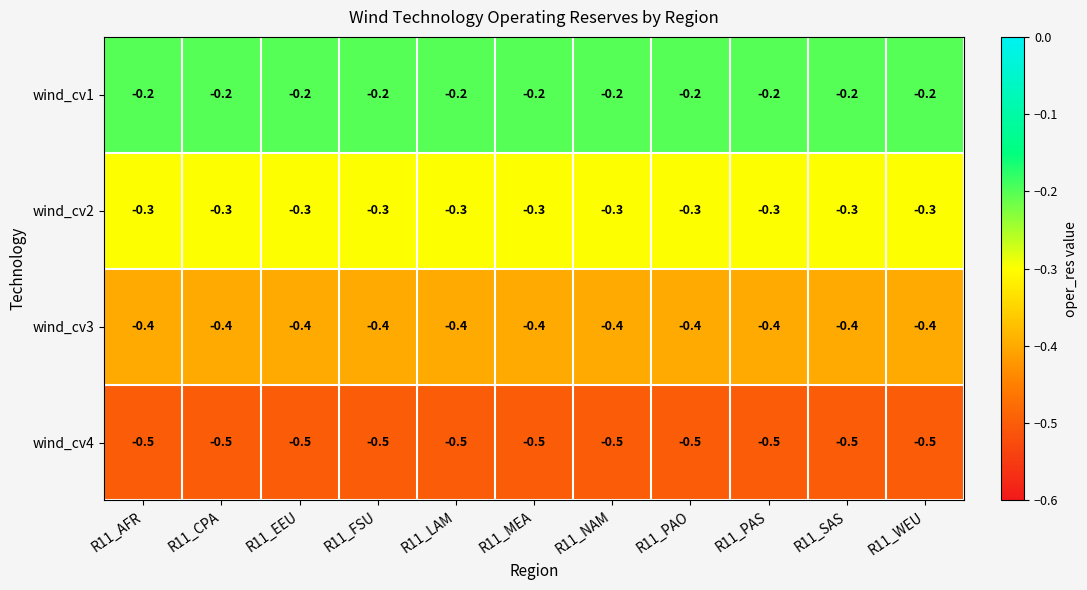

Rank the series by their maximum value, from highest to lowest.

wind_cv1, wind_cv2, wind_cv3, wind_cv4